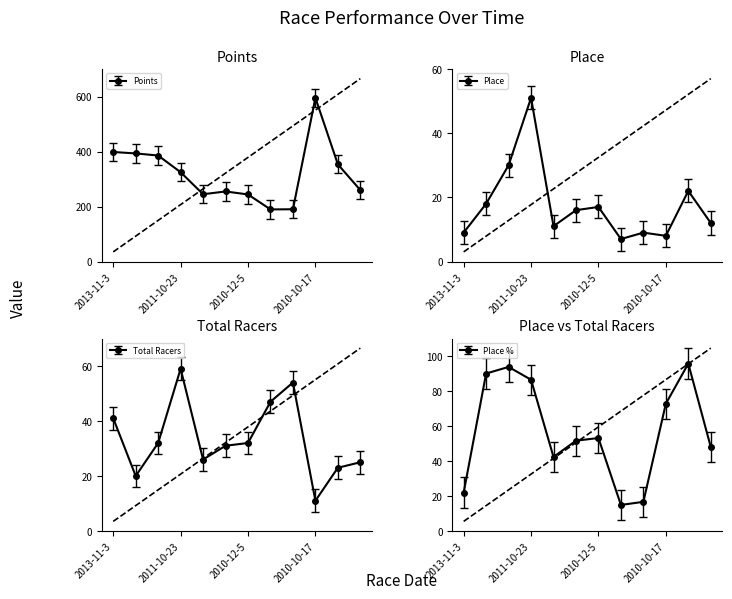

At which label does Total Racers first exceed 32?

2013-11-3